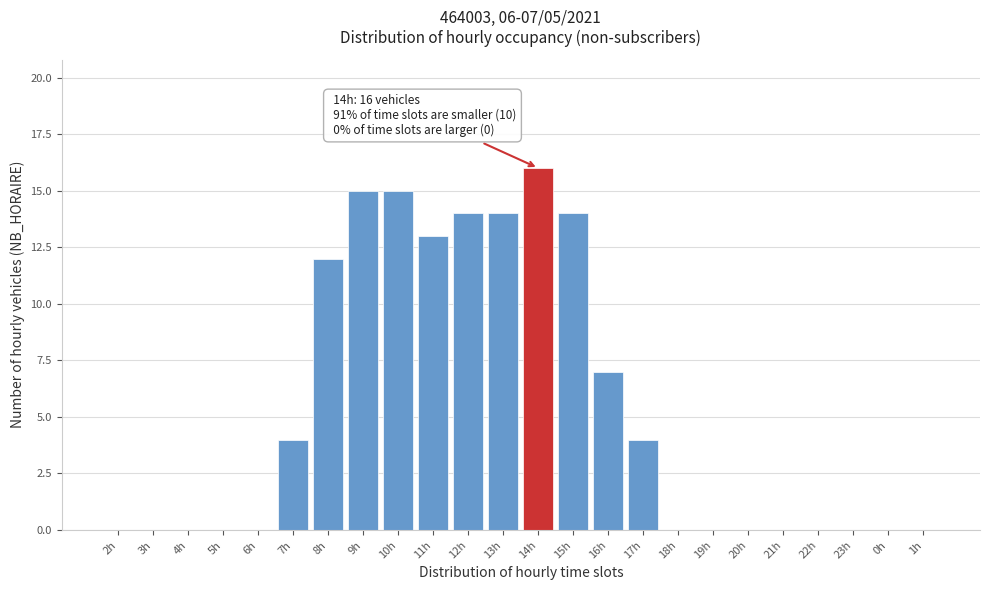

Reading left to right, transcribe all the data shown in this chart.

2h=0	3h=0	4h=0	5h=0	6h=0	7h=4	8h=12	9h=15	10h=15	11h=13	12h=14	13h=14	14h=16	15h=14	16h=7	17h=4	18h=0	19h=0	20h=0	21h=0	22h=0	23h=0	0h=0	1h=0